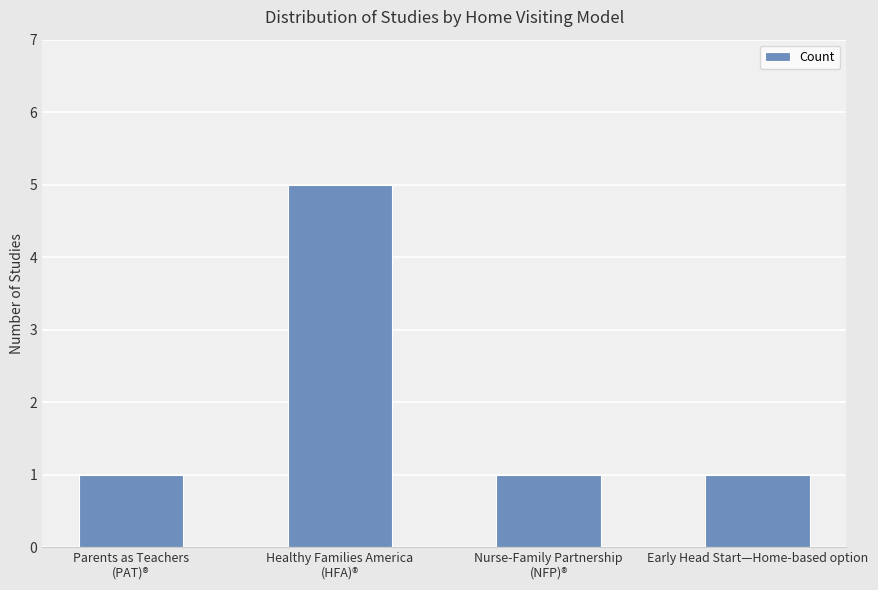

Reading left to right, what are all the values shown in this chart?

Parents as Teachers
(PAT)®=1	Healthy Families America
(HFA)®=5	Nurse-Family Partnership
(NFP)®=1	Early Head Start—Home-based option=1